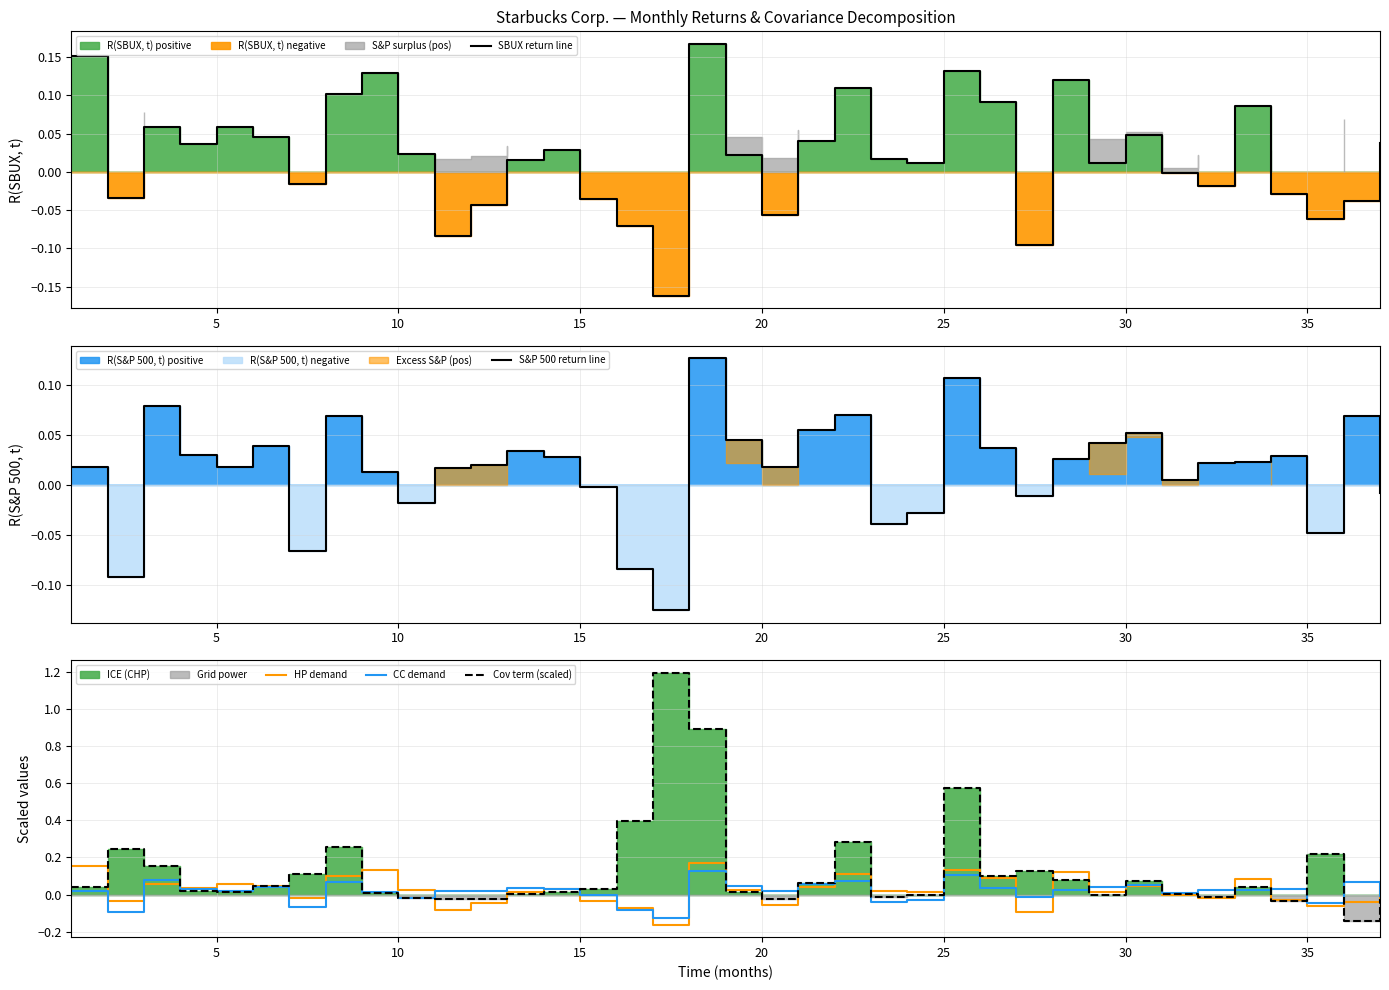

The value of HP demand at 15 is -0.1. True or false?

False